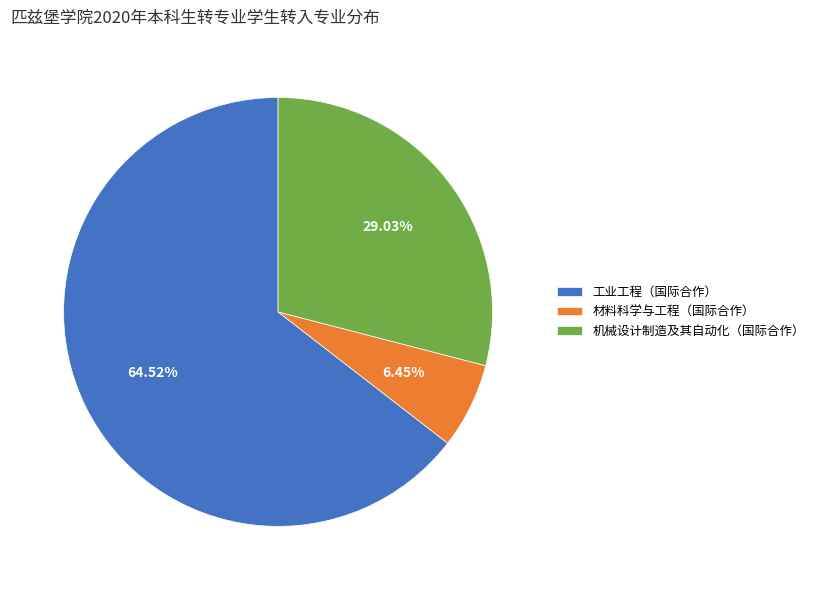

What percentage do 材料科学与工程（国际合作） and 机械设计制造及其自动化（国际合作） together represent?

35.5%